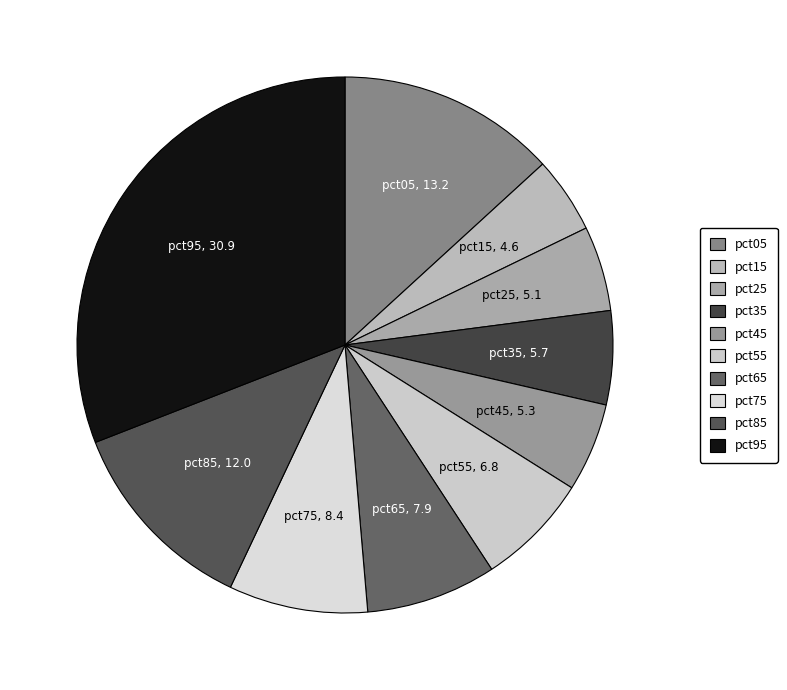

True or false: pct75 accounts for 8% of the total.

True